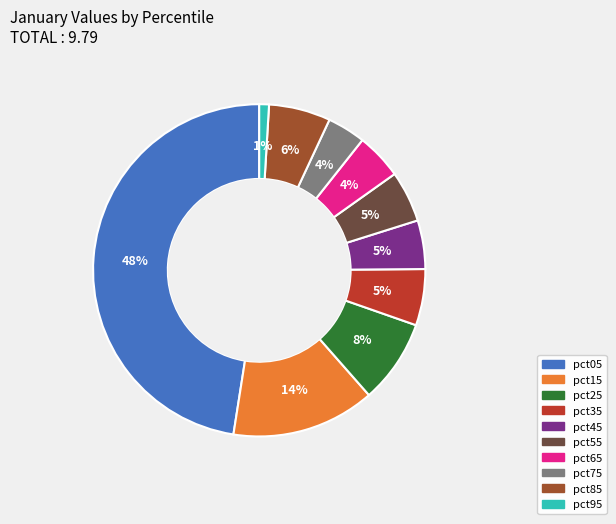

Combined, do pct75 and pct95 account for over 50%?

No